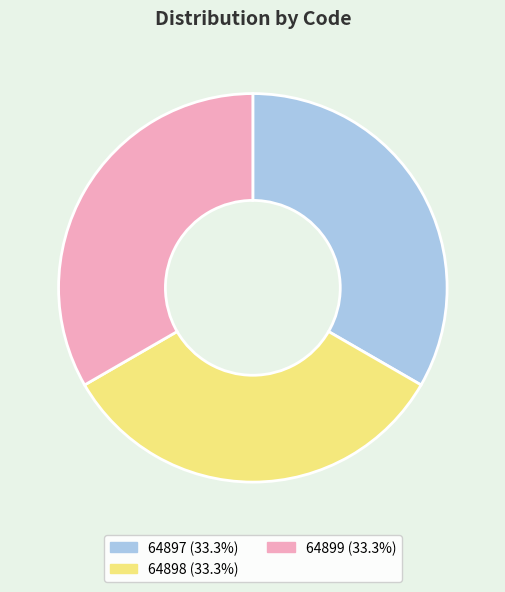

Combined, do 64899 (33.3%) and 64897 (33.3%) account for over 50%?

Yes